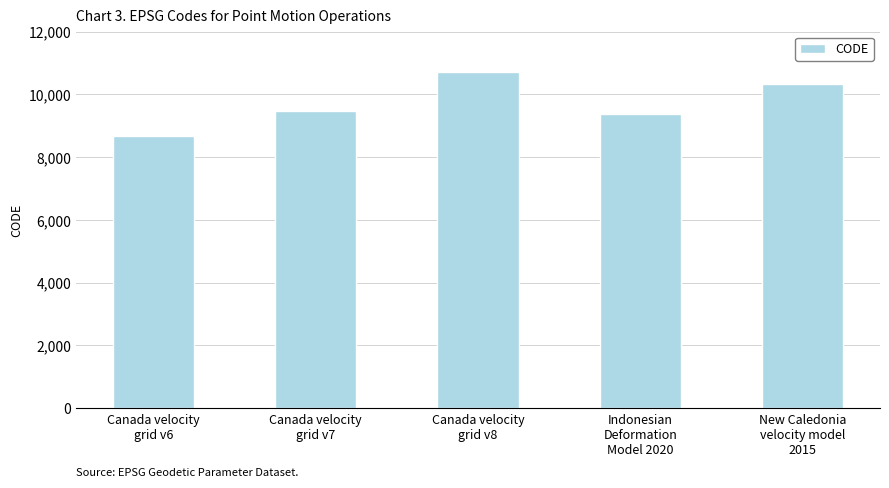

What is the label of the 3rd bar from the right?

Canada velocity
grid v8